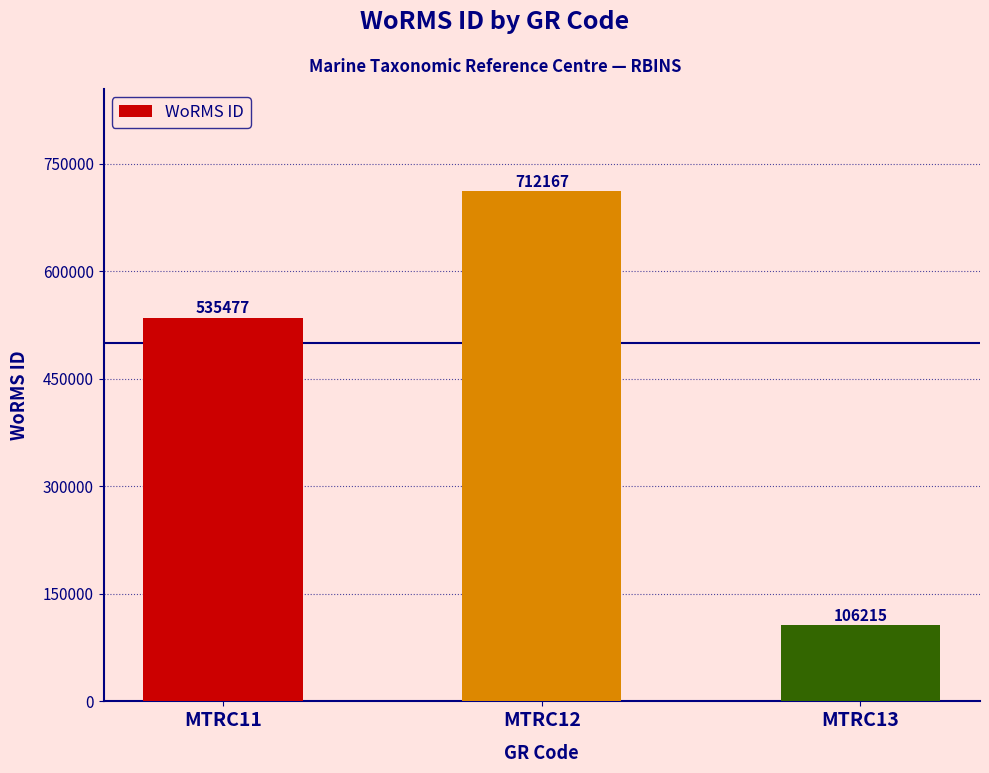

What is the average value?

451286